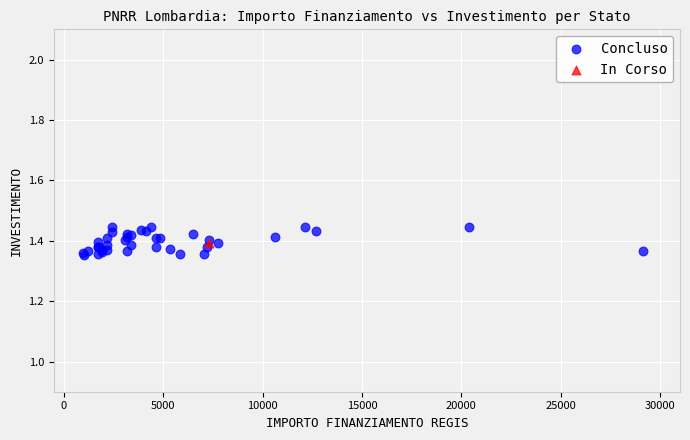

What are all the series names shown in the legend?

Concluso, In Corso